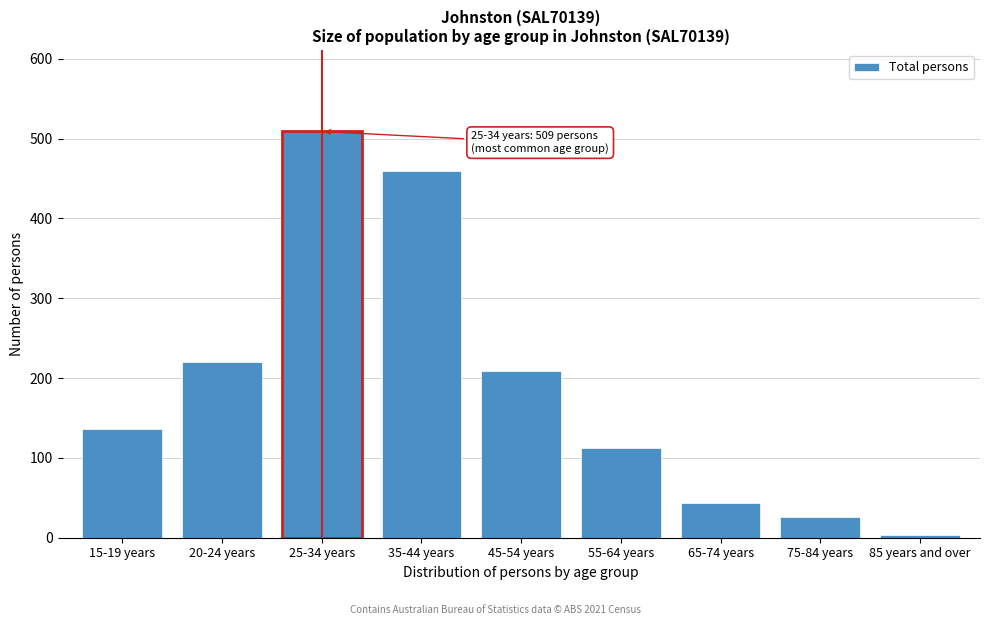

Reading left to right, transcribe all the data shown in this chart.

136	220	509	459	209	112	43	26	3